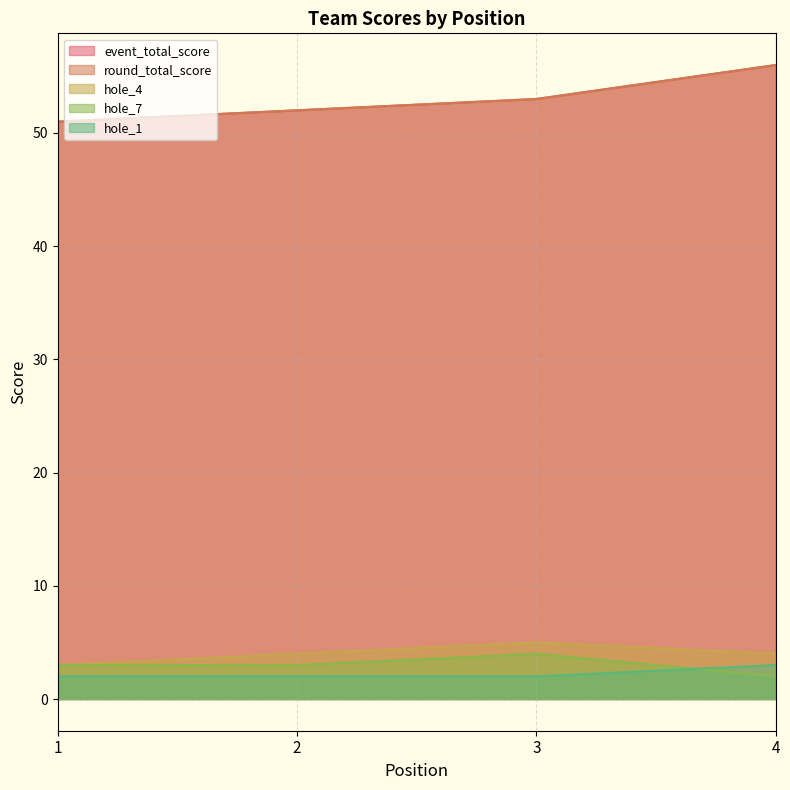

Which series changed the most between 1 and 2?

event_total_score